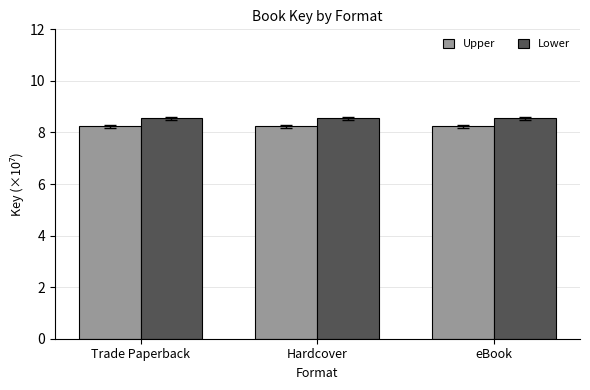

Reading left to right, what are all the values shown in this chart?

Upper: Trade Paperback=8.2	Hardcover=8.2	eBook=8.2
Lower: Trade Paperback=8.5	Hardcover=8.5	eBook=8.5